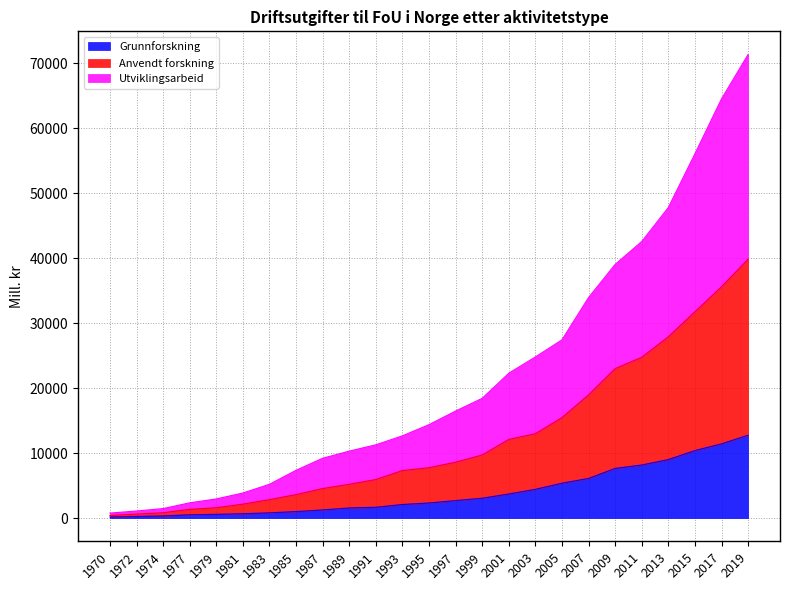

What is the spread (max minus min) of values at 1974?

1132.8